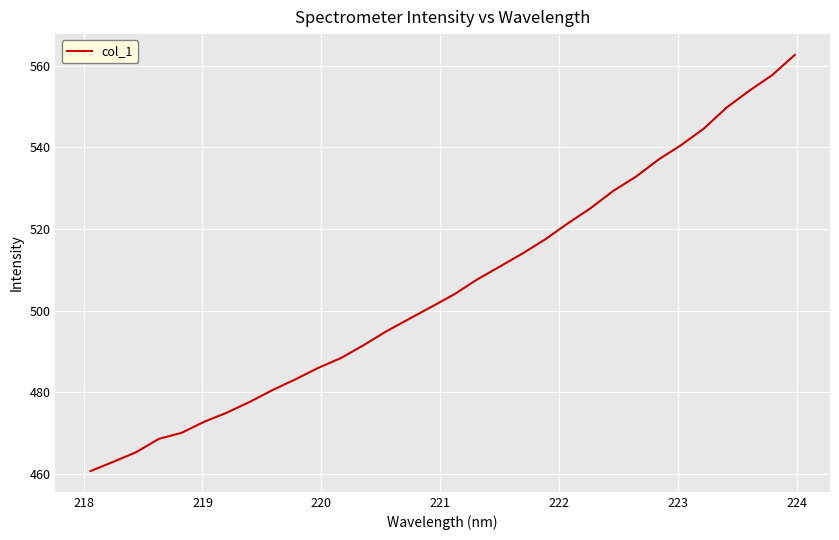

What is the smallest value displayed?

460.8